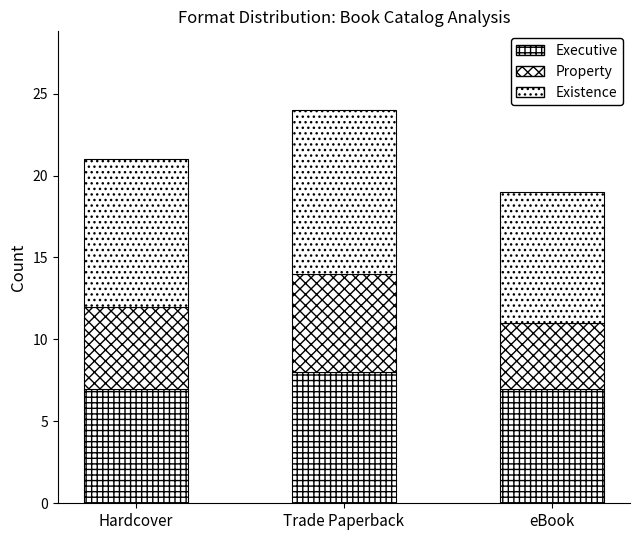

Are the bars grouped side by side (vs. stacked)?

No